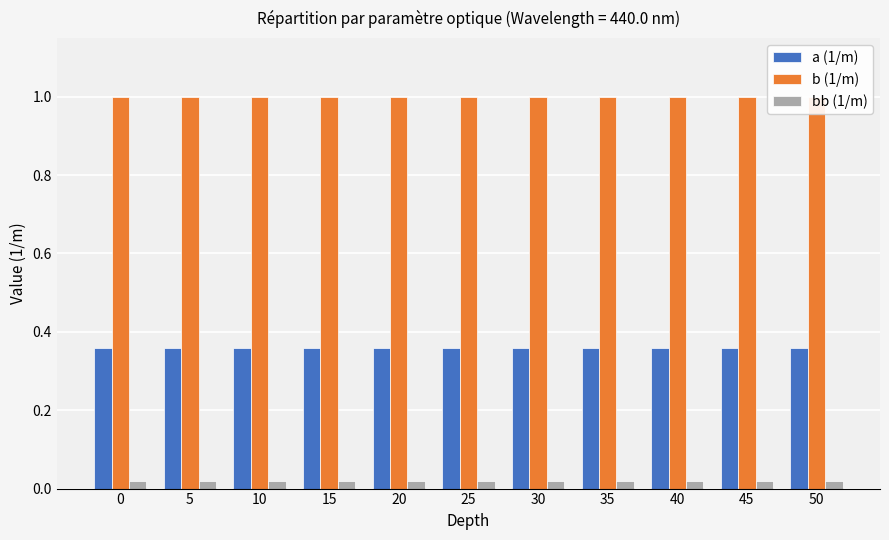

Rank the series at 0 from highest to lowest value.

b (1/m), a (1/m), bb (1/m)